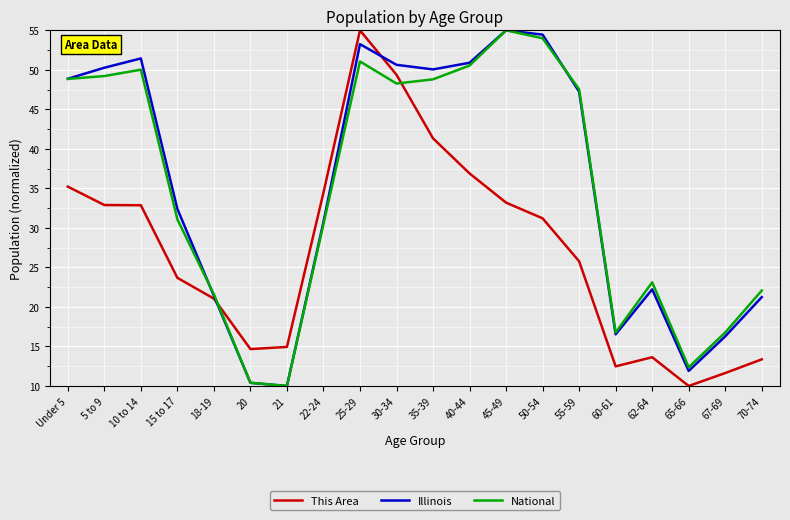

Is it true that National equals 55.0 at 45-49?

True